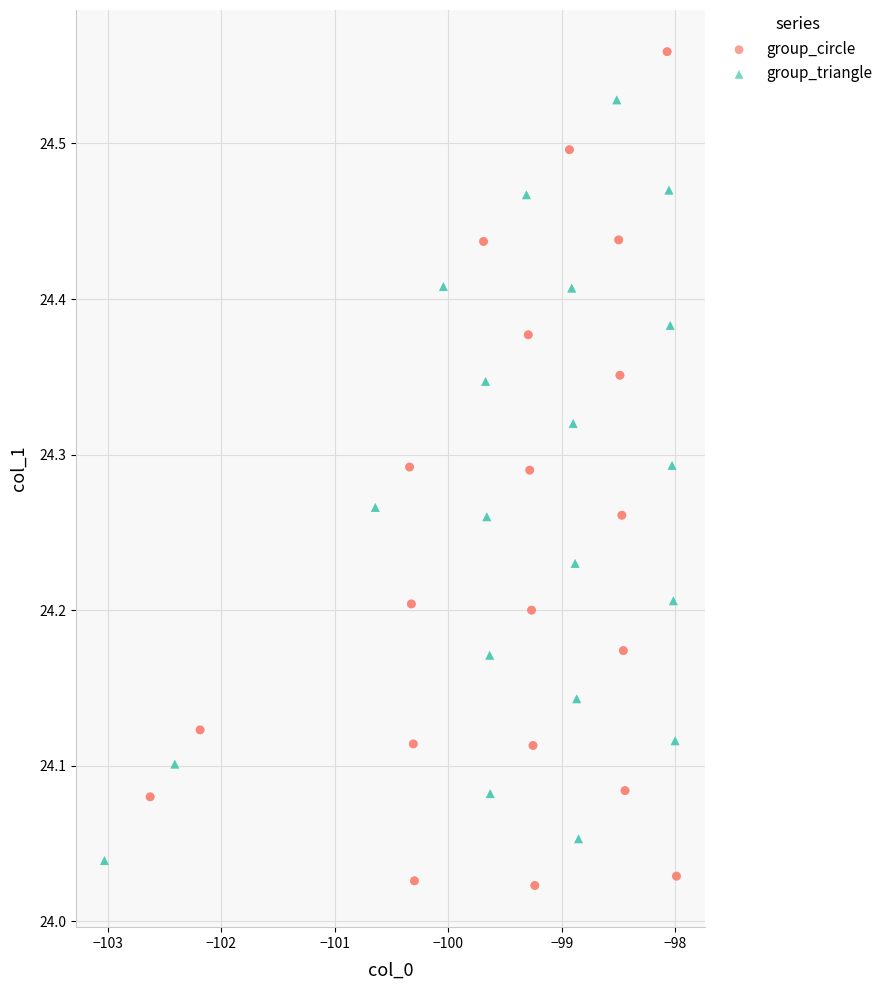

Which series contains the lowest Y value?

group_circle